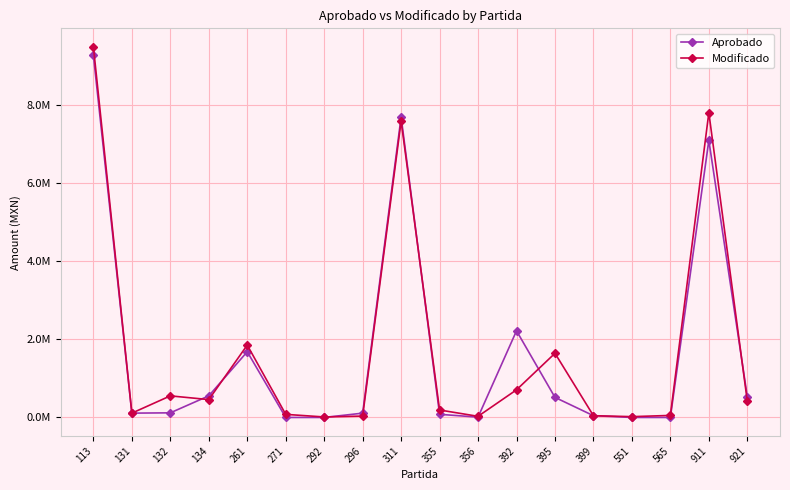

Reading left to right, transcribe all the data shown in this chart.

Aprobado: 9257200.0	110298.7	118055.5	551802.5	1680000.0	0.0	0.0	110000.0	7680400.0	80000.0	8120.0	2215000.0	513003.0	44999.9	0.0	0.0	7083333.3	531747.5
Modificado: 9473695.2	110298.7	551794.0	456518.3	1850366.8	78965.6	12610.0	35356.9	7576638.5	190631.5	29000.0	706402.0	1640377.0	45000.0	20688.6	52000.0	7791666.7	417419.2